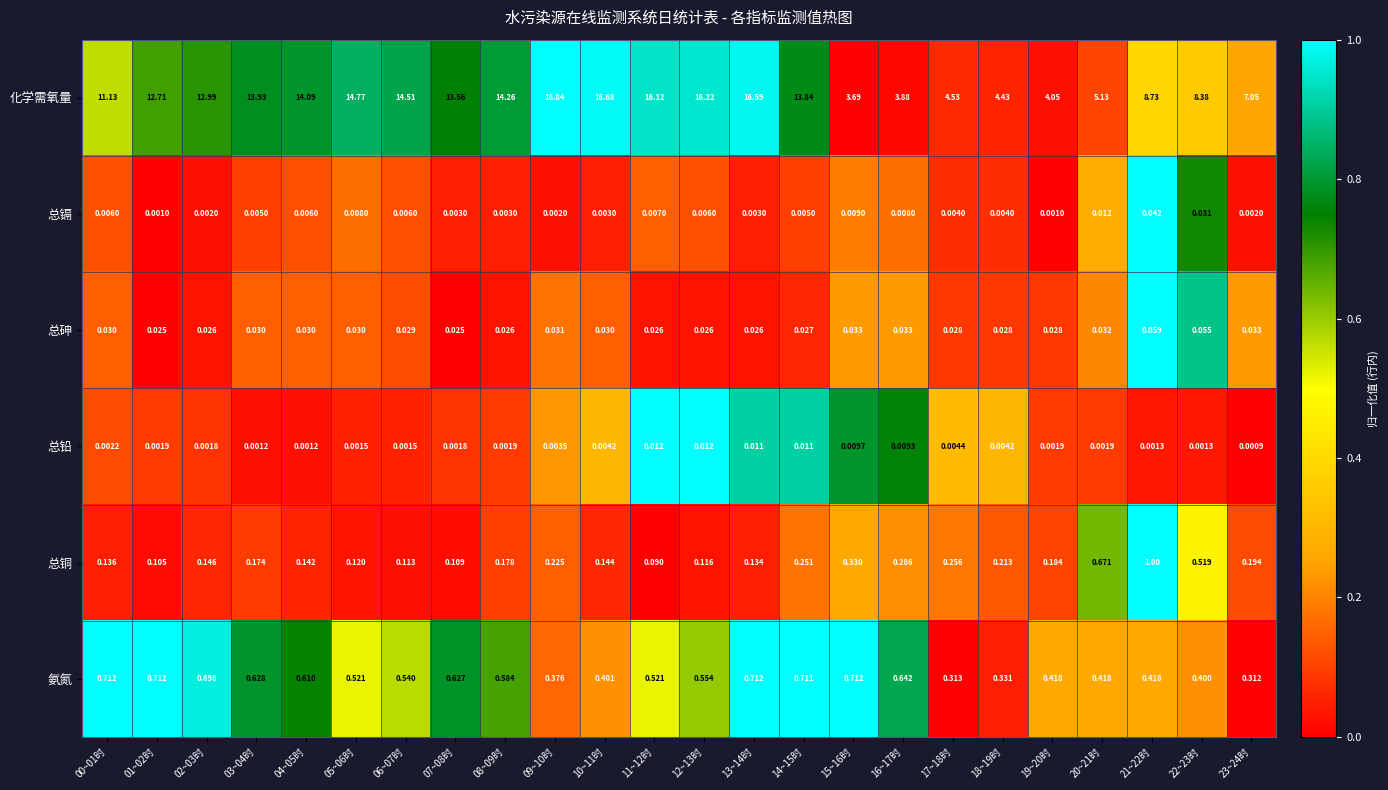

Which category has the highest value across all series?

09~10时